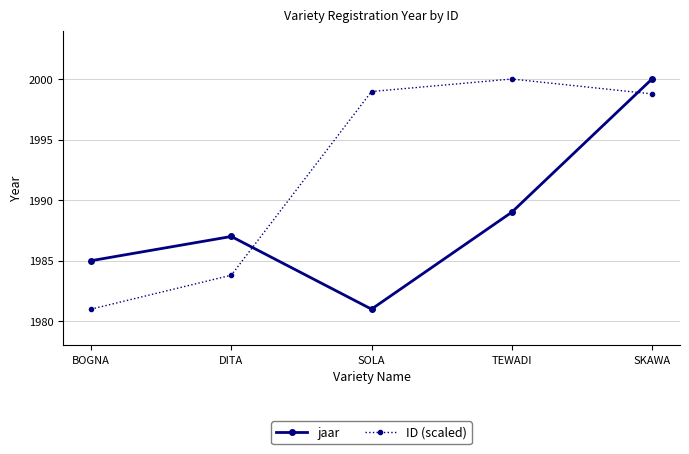

How many values in the jaar series are below 1987?

2